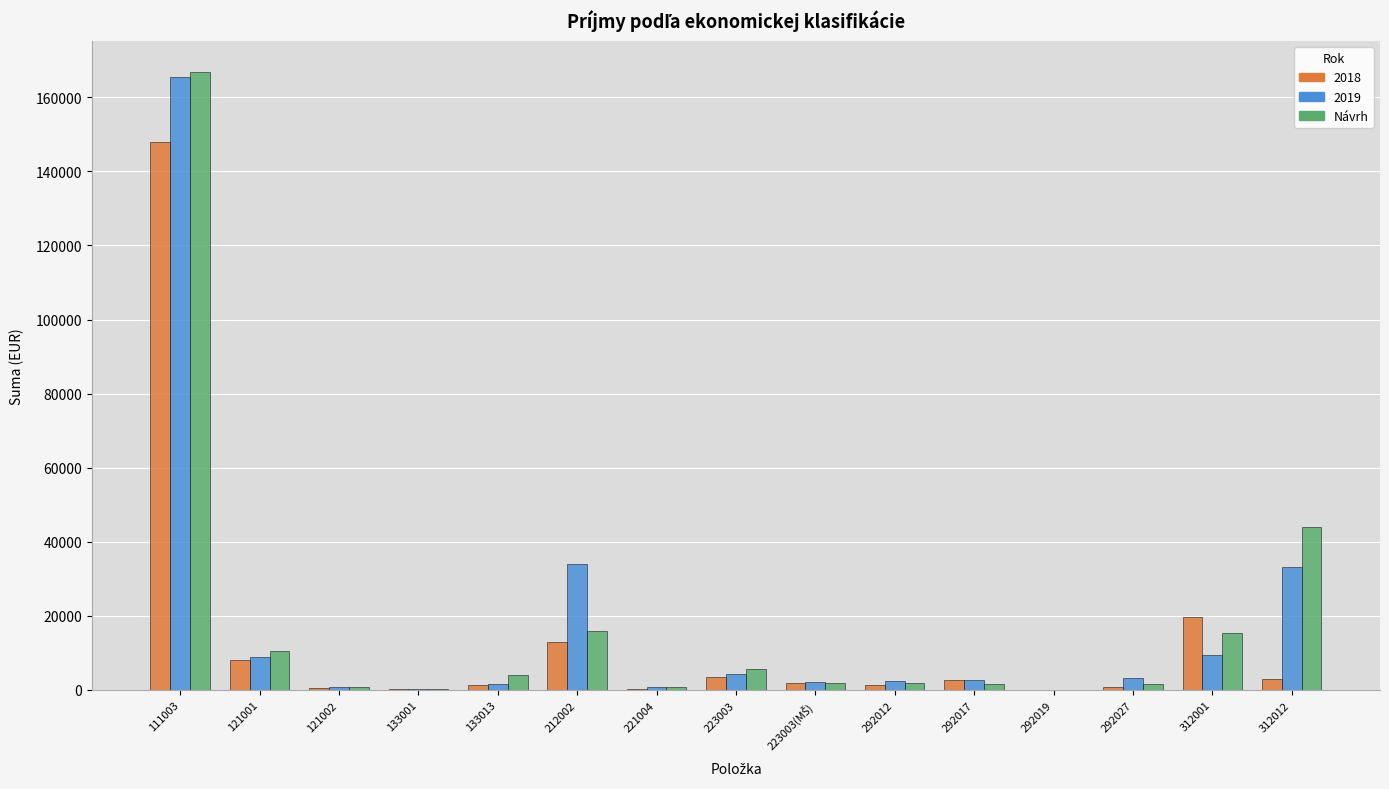

Between 121001 and 121002, which series saw the biggest shift?

Návrh